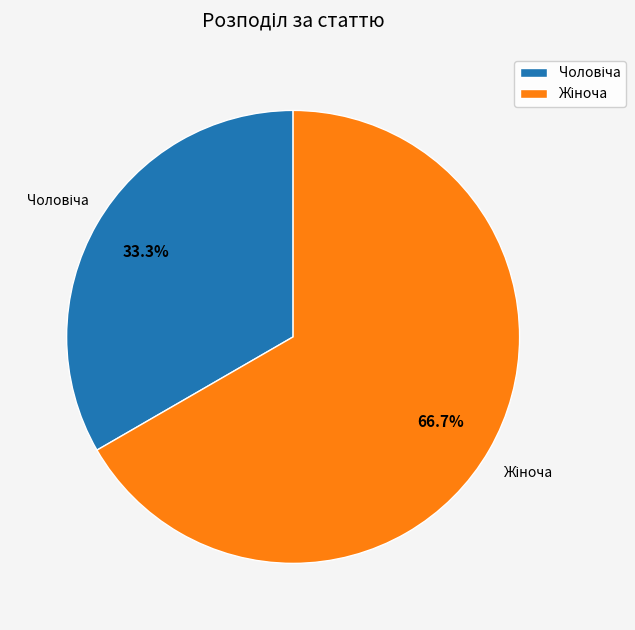

Is there a majority slice in this chart?

Yes